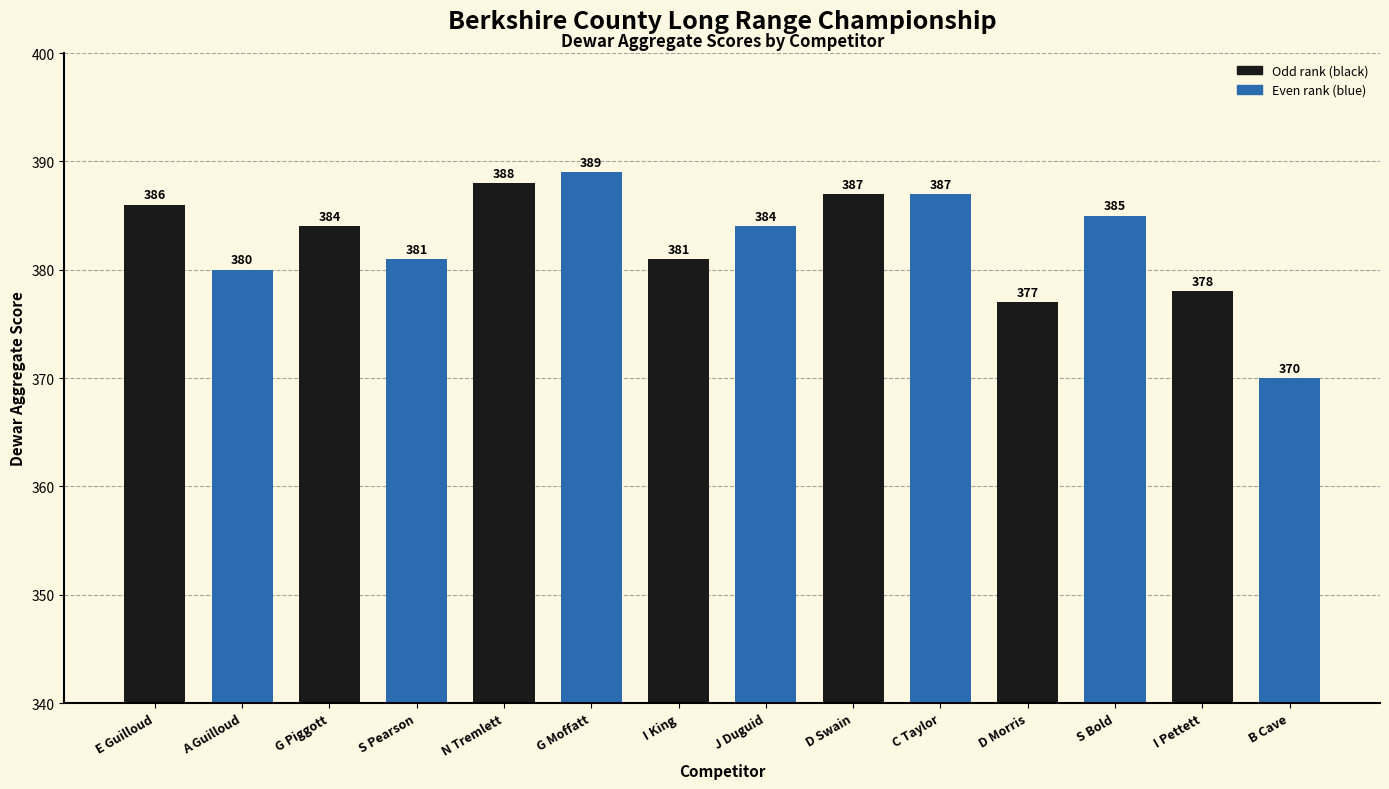

What is the maximum value shown in the chart?

389